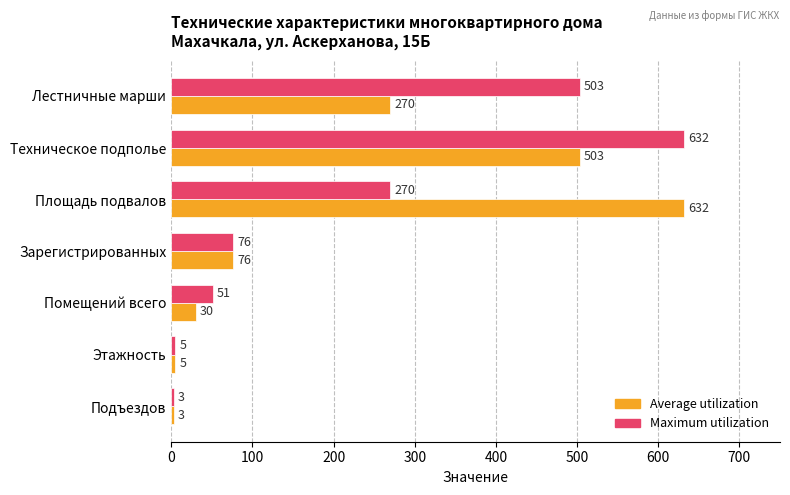

What is the average value of the Maximum utilization series?

220